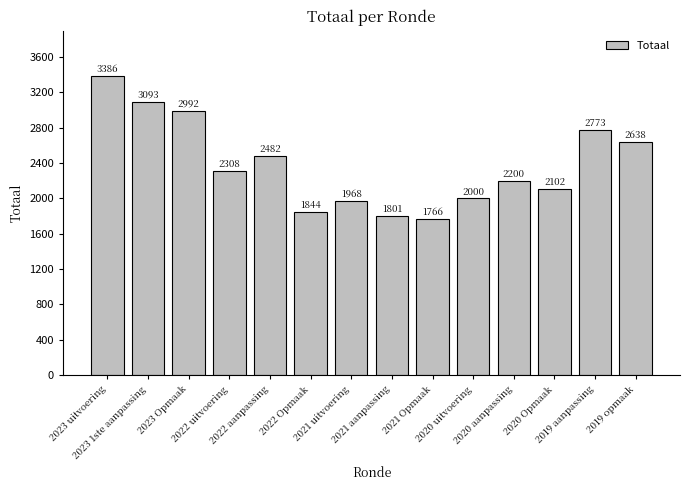

What is the greatest value displayed?

3386